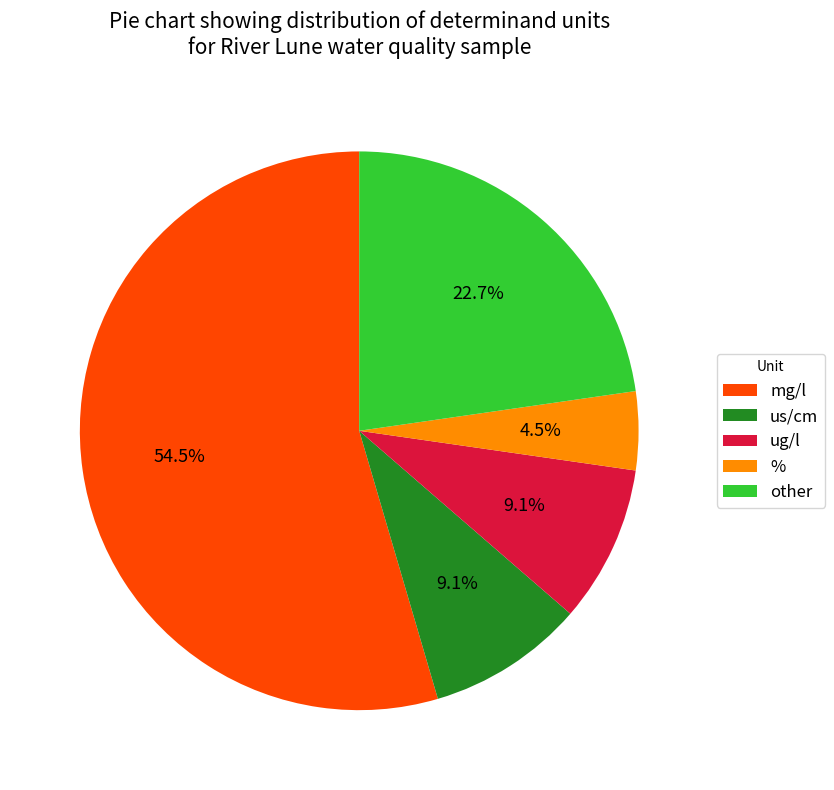

Which slice is the largest?

mg/l